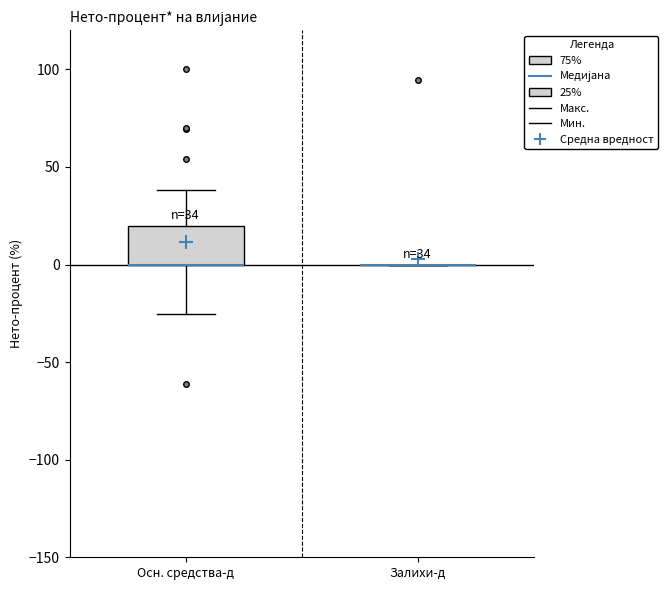

Which box is the tallest, from its lower edge to its upper edge?

Осн. средства-д